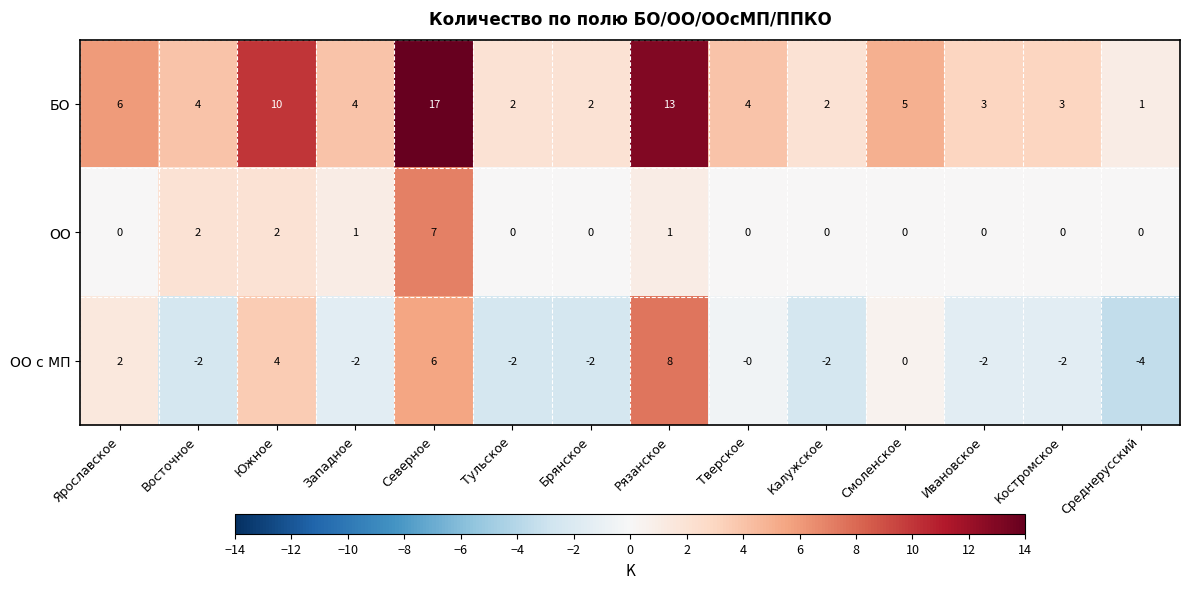

How many series are shown in this chart?

3